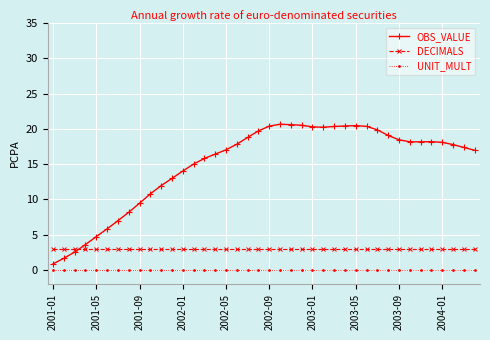

What is the value of the OBS_VALUE point at the 40th from the left?

17.0